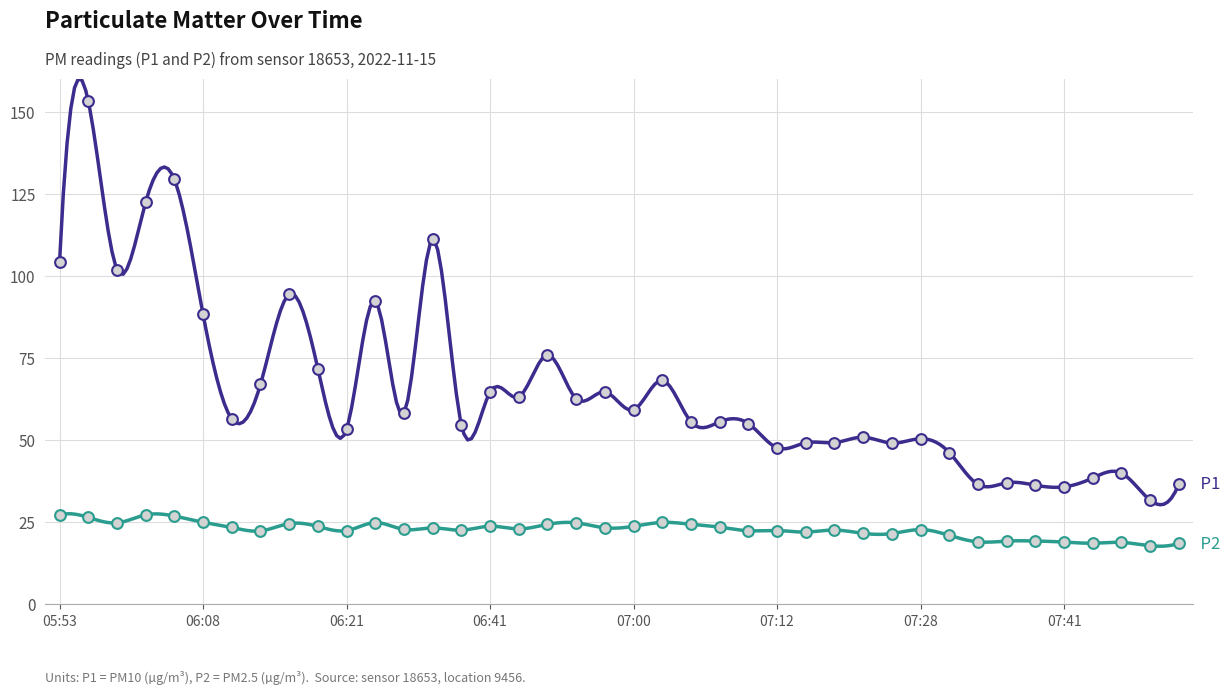

Which series contains the lowest Y value?

P2